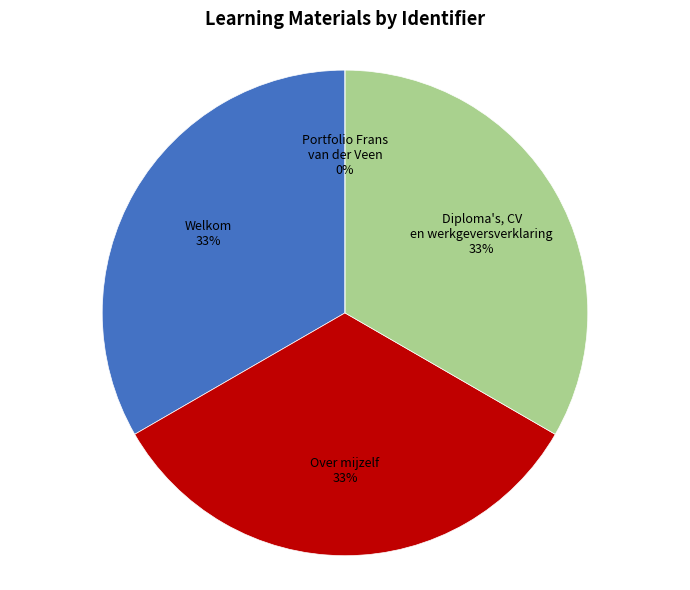

What is the ratio of the value at Over mijzelf to the value at Portfolio Frans van der Veen?

5702922.0